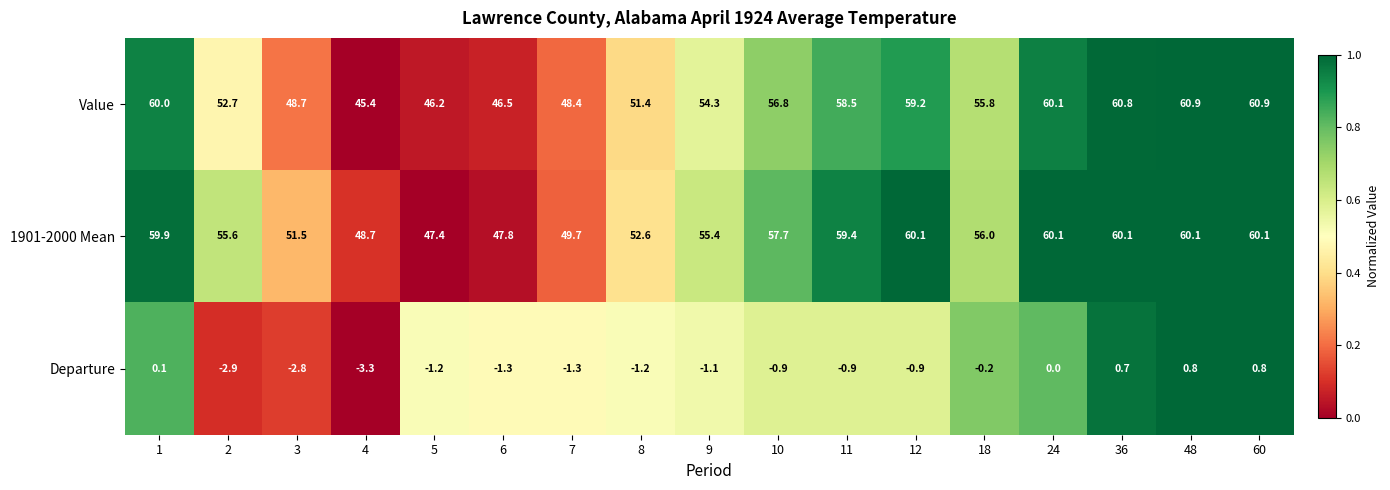

What is the total value across all series at 18?

111.6